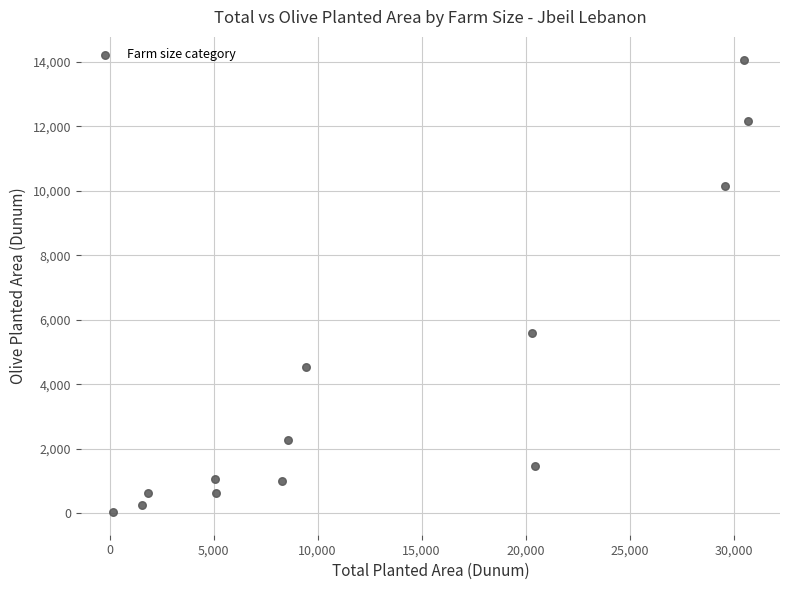

What Y value in the scatter plot is closest to 7055?

5582.7